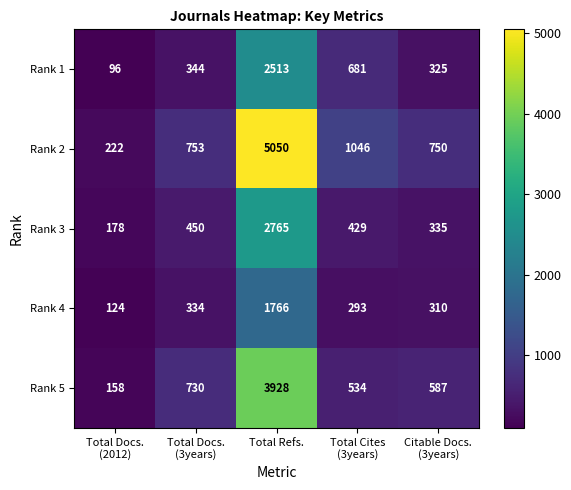

How many data points in Rank 5 are less than 587?

2